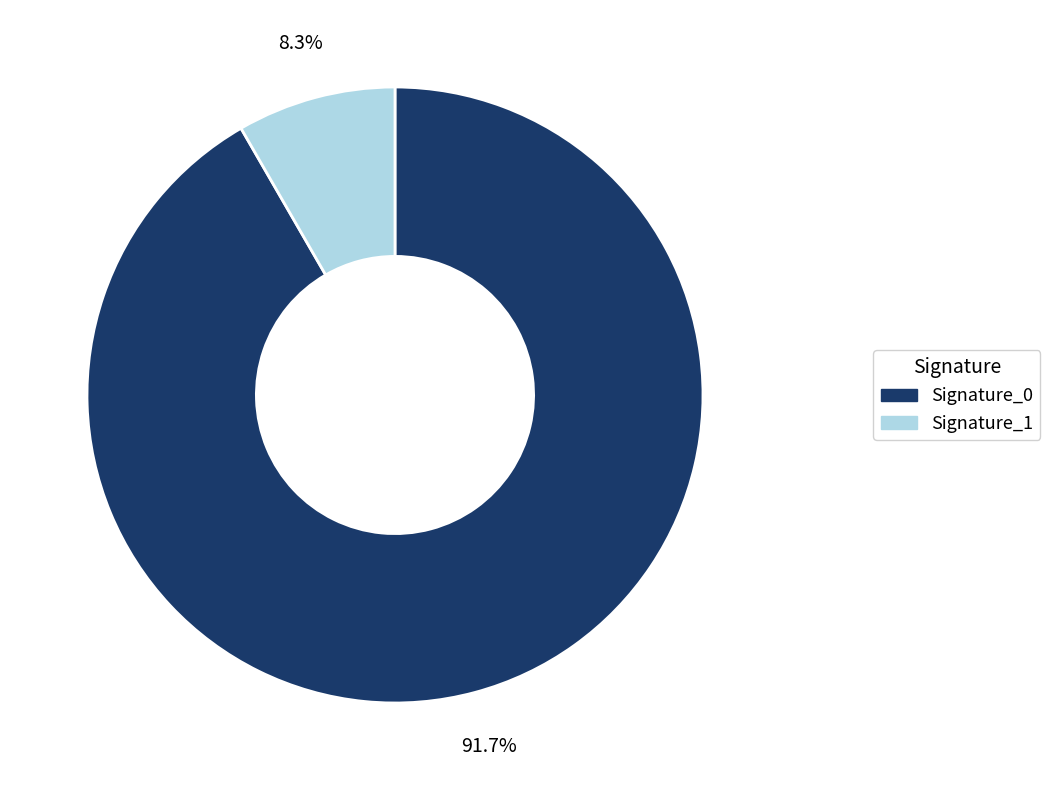

Which category accounts for the majority?

Signature_0